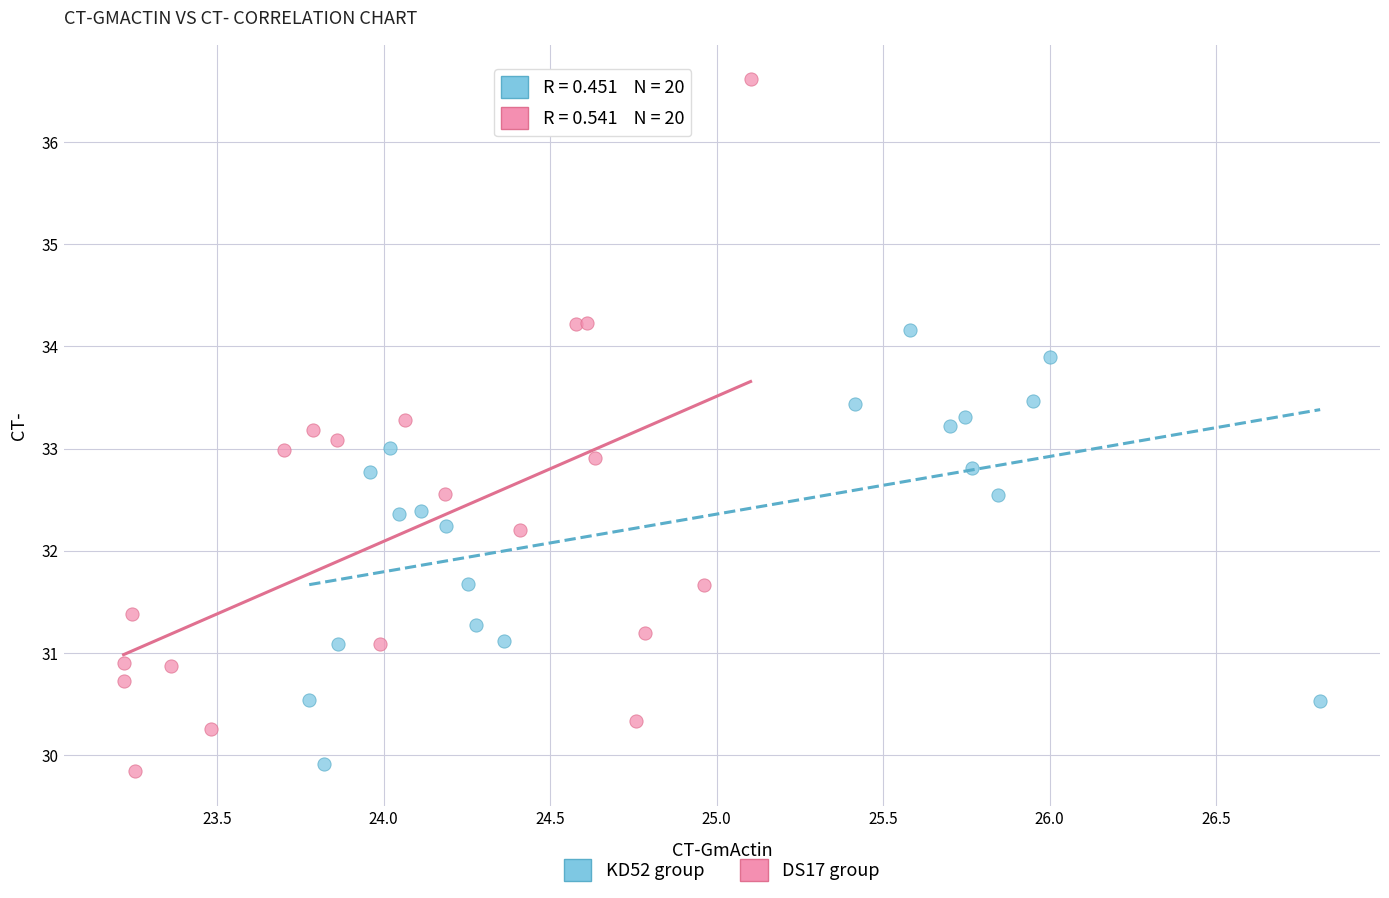

Which series has the largest Y range (max minus min)?

DS17 group